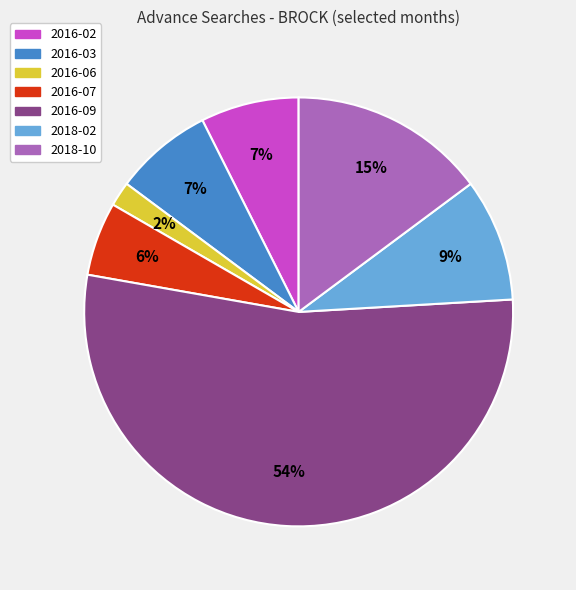

To the nearest percent, what percentage of the pie is 2016-02?

7%